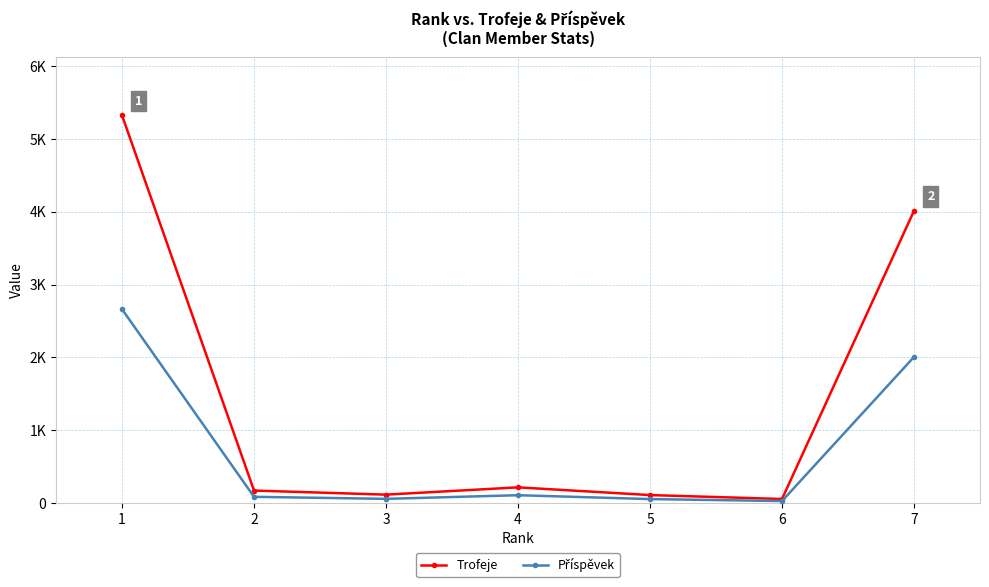

Read the Trofeje value at 7, to the nearest 100.

4000